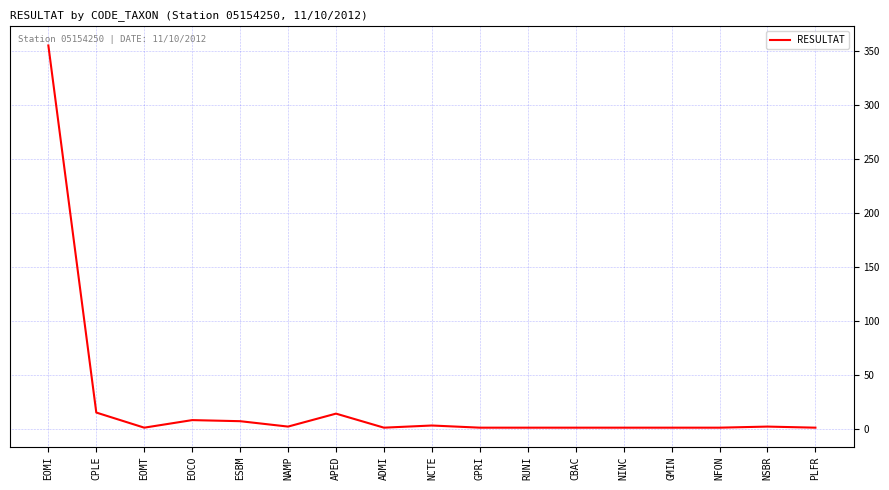

The chart shows a value of 15 at CPLE. True or false?

True